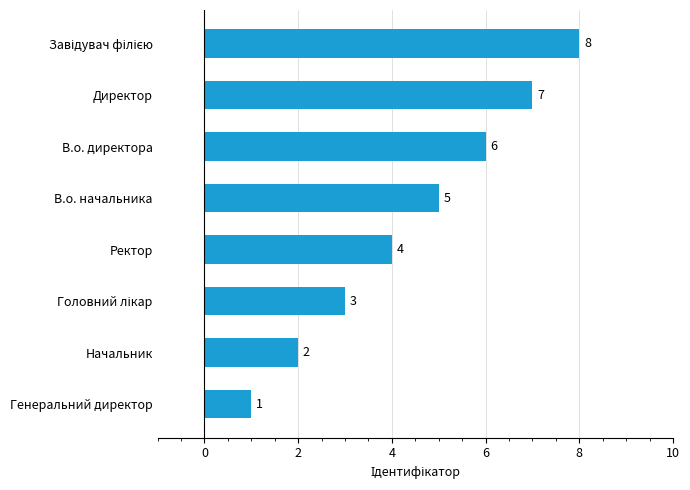

How many data points does each series have?

8